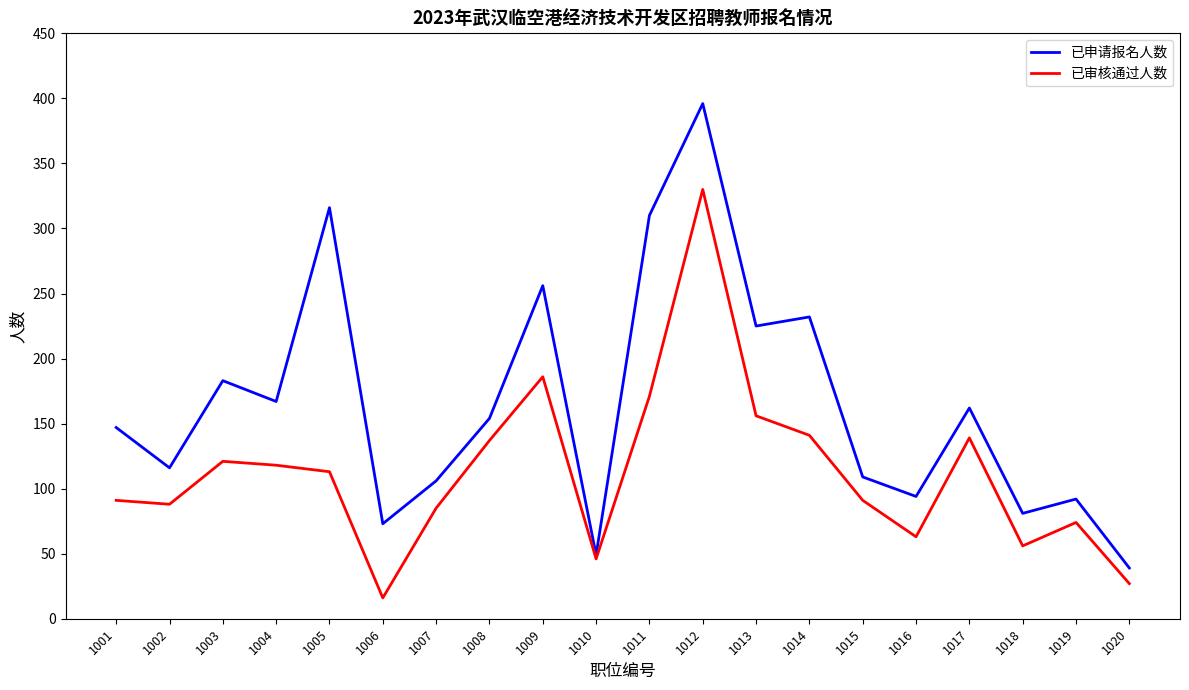

Which series has the largest range (max minus min)?

已申请报名人数